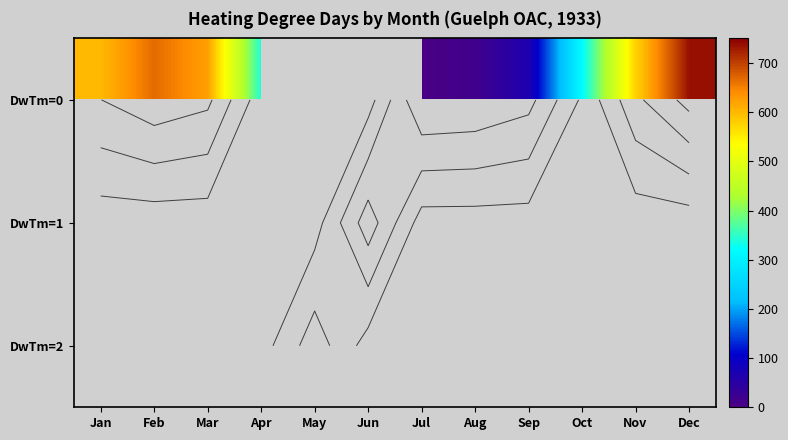

What is the highest value of the row_0 series?

736.9